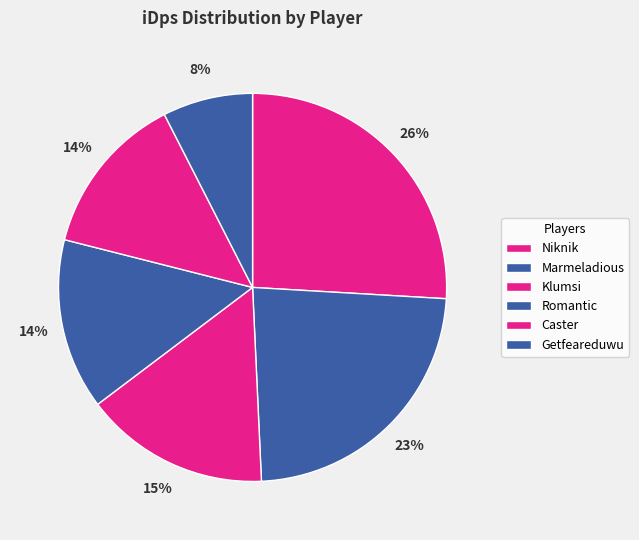

What is the smallest slice in the pie chart?

Getfeareduwu